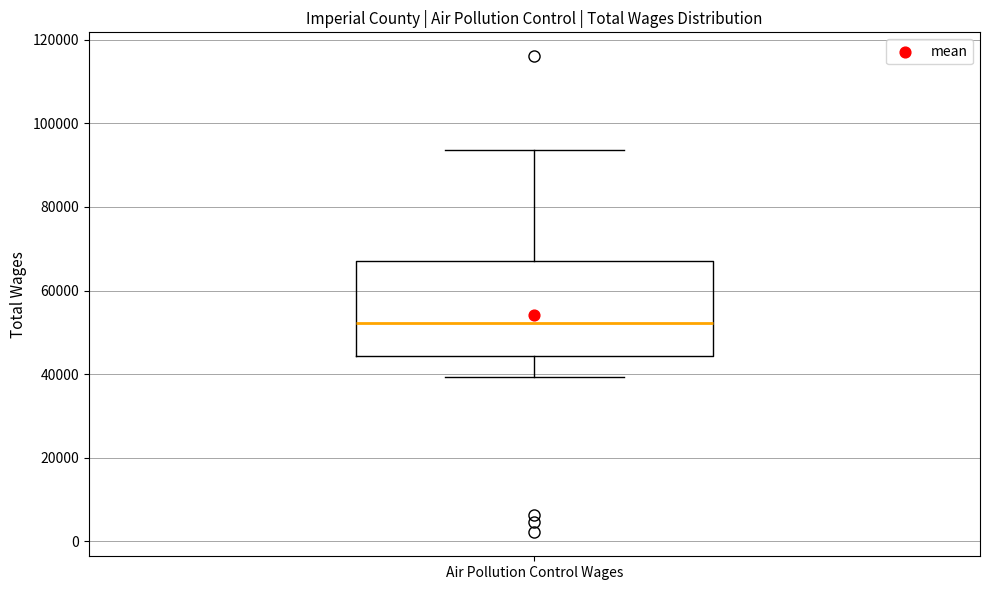

Where does the median line of the box for Air Pollution Control Wages sit on the y-axis? The values are not printed on the chart, so give them approximately, as read against the axis.

52000